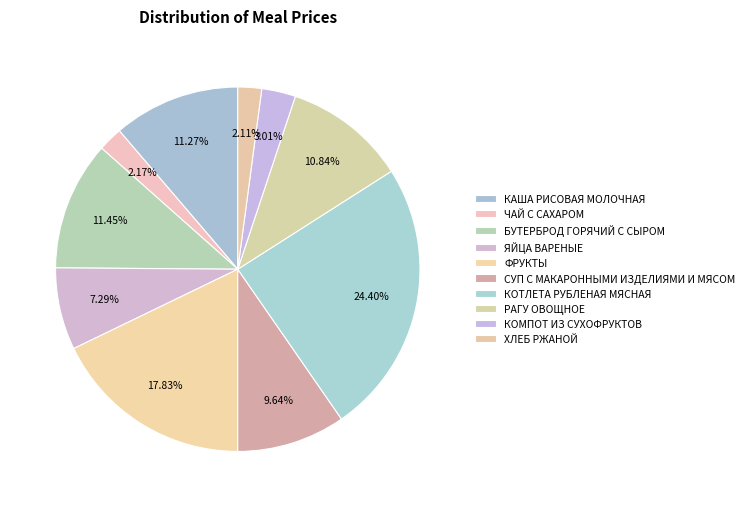

To the nearest percent, what is the combined percentage of ЯЙЦА ВАРЕНЫЕ and ХЛЕБ РЖАНОЙ?

9%